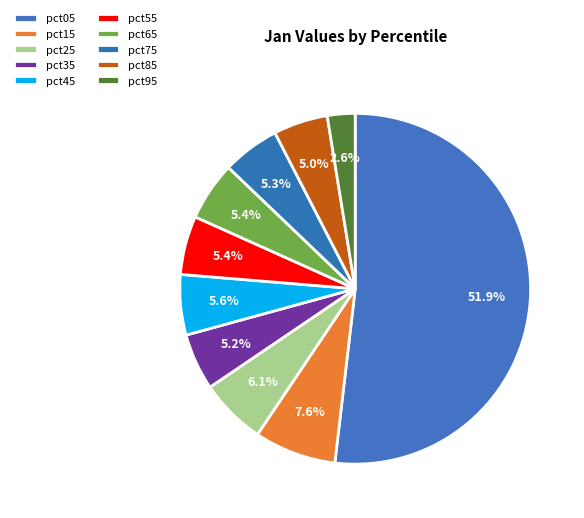

How many slices are in this pie chart?

10